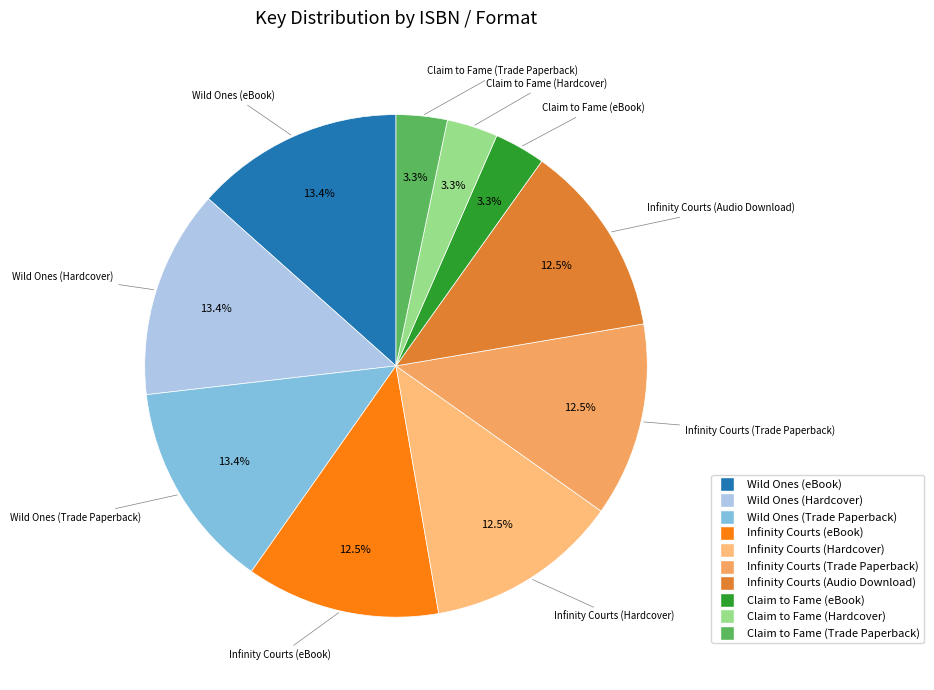

Is there any slice that represents more than half of the pie?

No